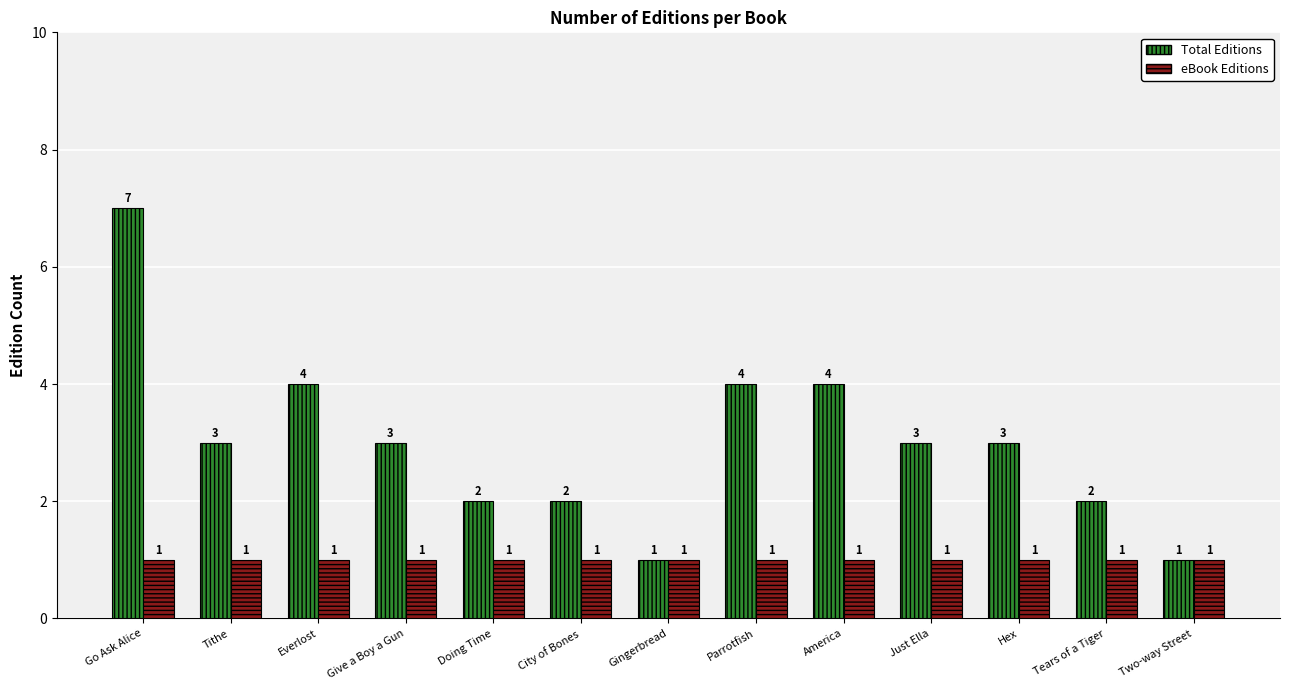

What is the difference between the maximum and minimum values in the Total Editions series?

6